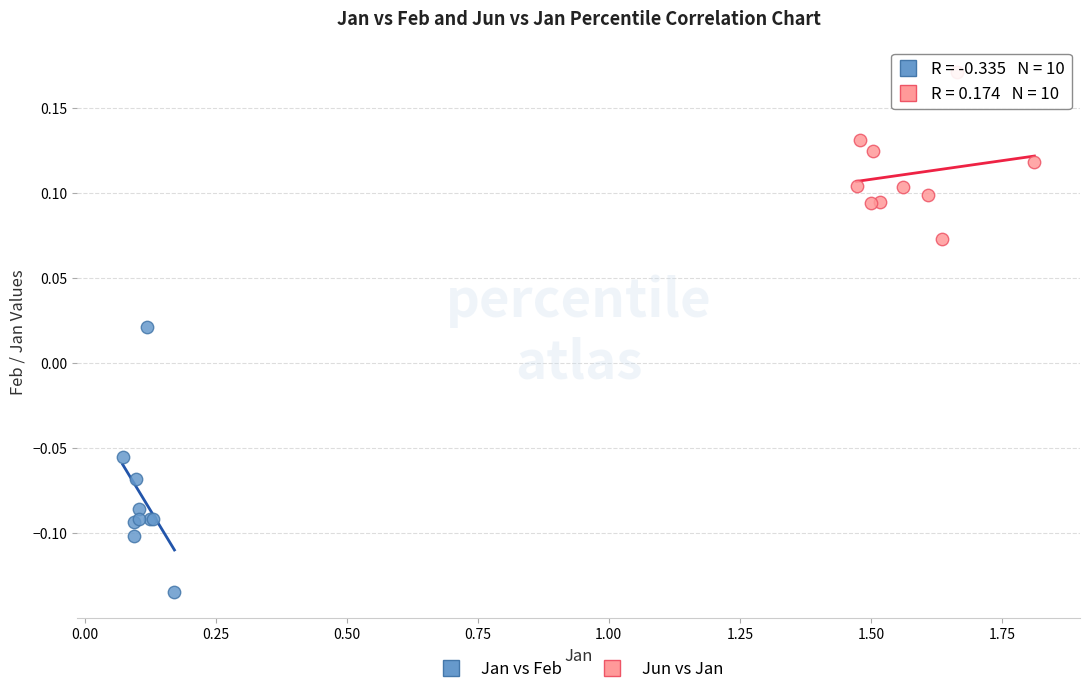

Which series contains the lowest Y value?

Jan vs Feb